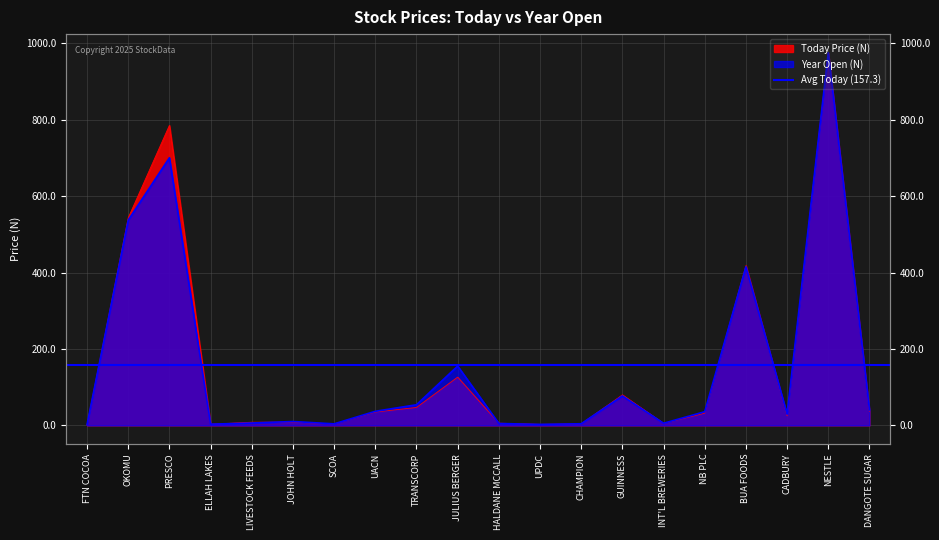

True or false: Today Price (N) has more than 1 interior local peaks.

True